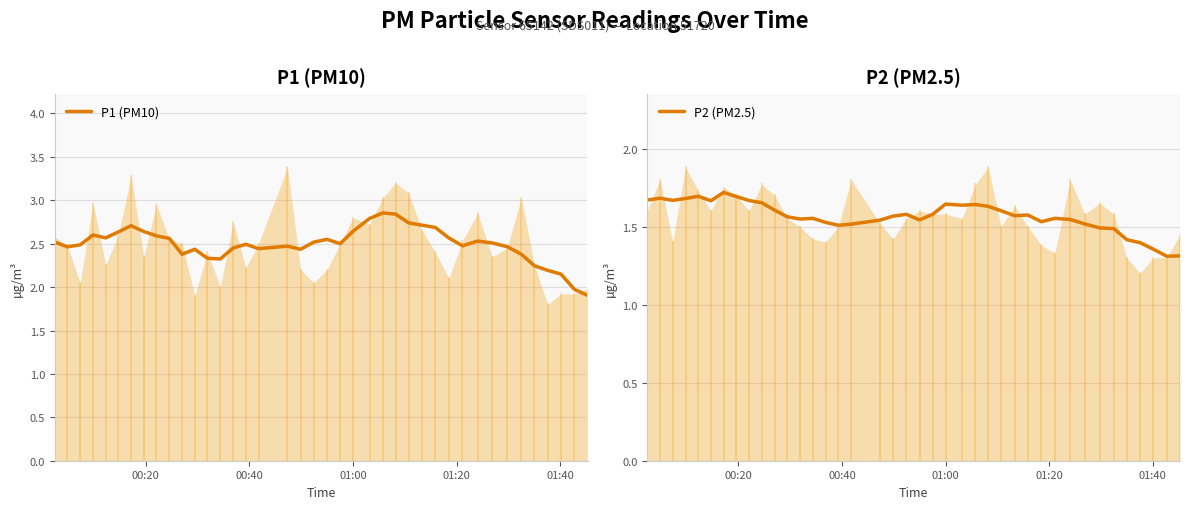

At how many categories does at least one series exceed 1?

40